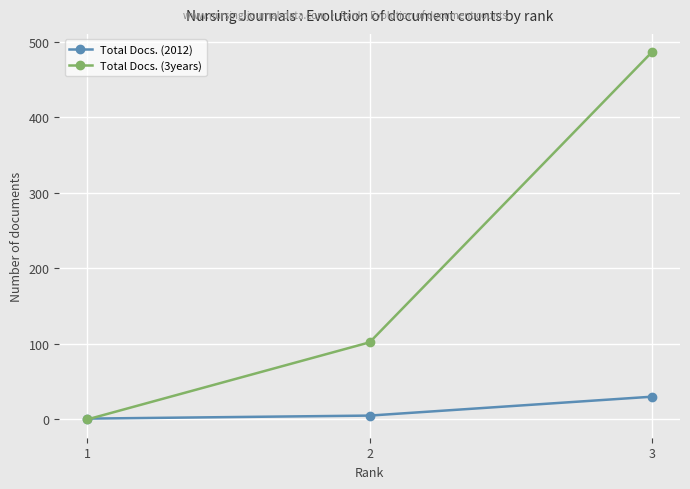

What is the greatest value displayed?

486